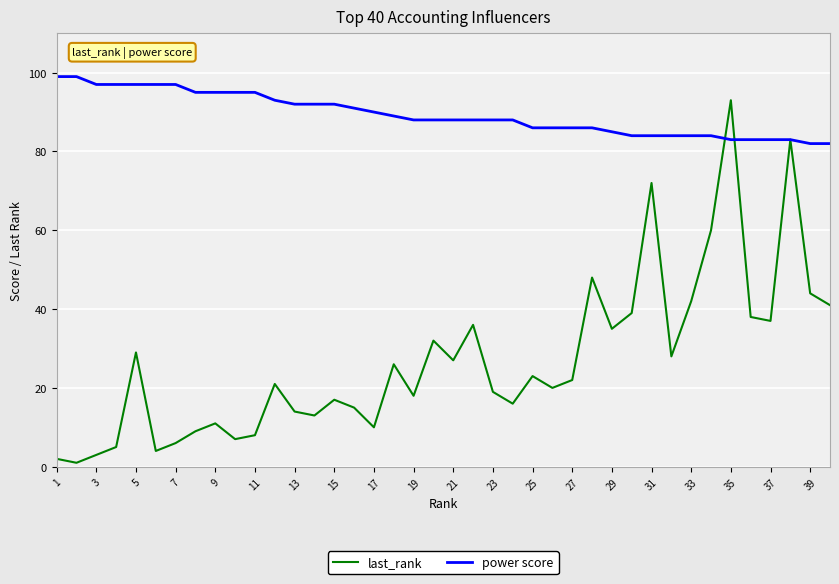

What is the minimum value shown in the chart?

1